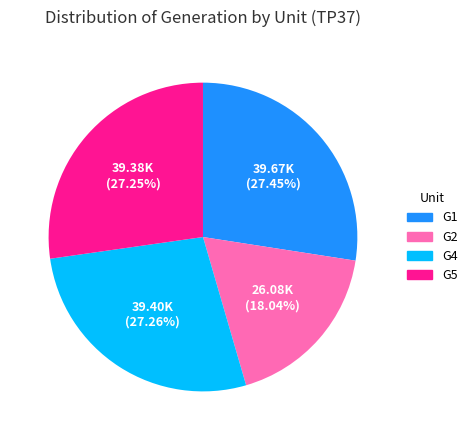

Is there a majority slice in this chart?

No